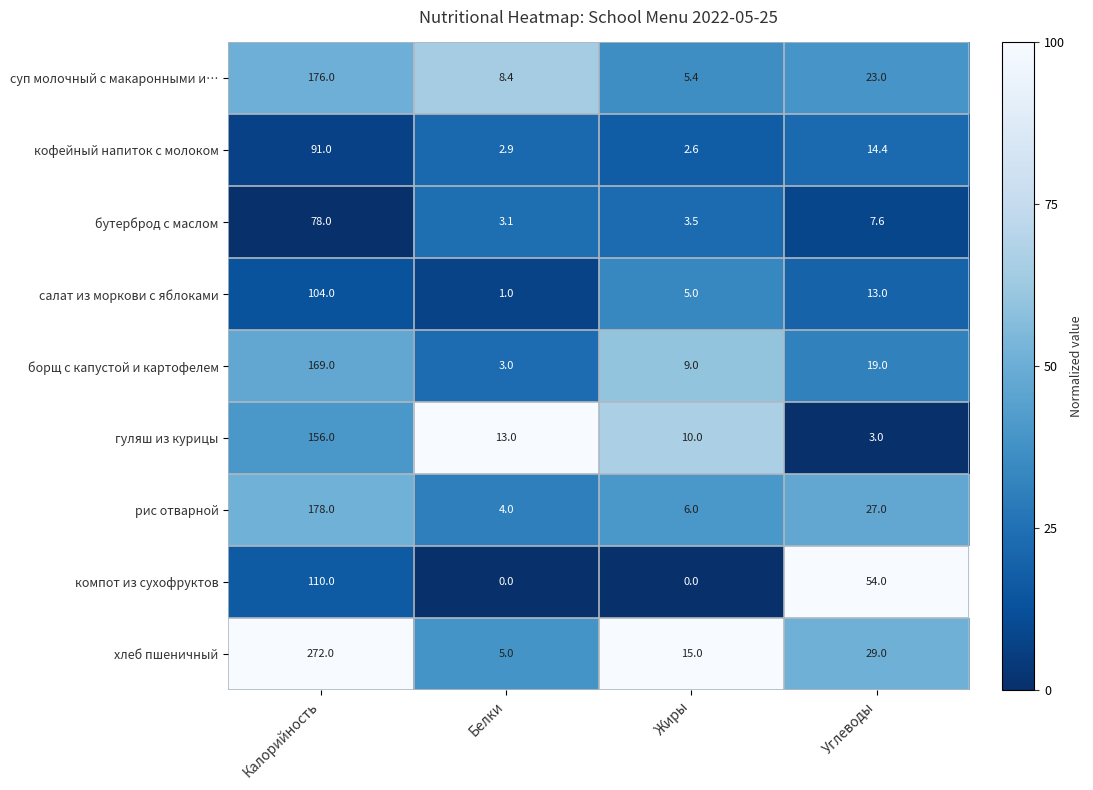

What is the greatest value displayed?

272.0